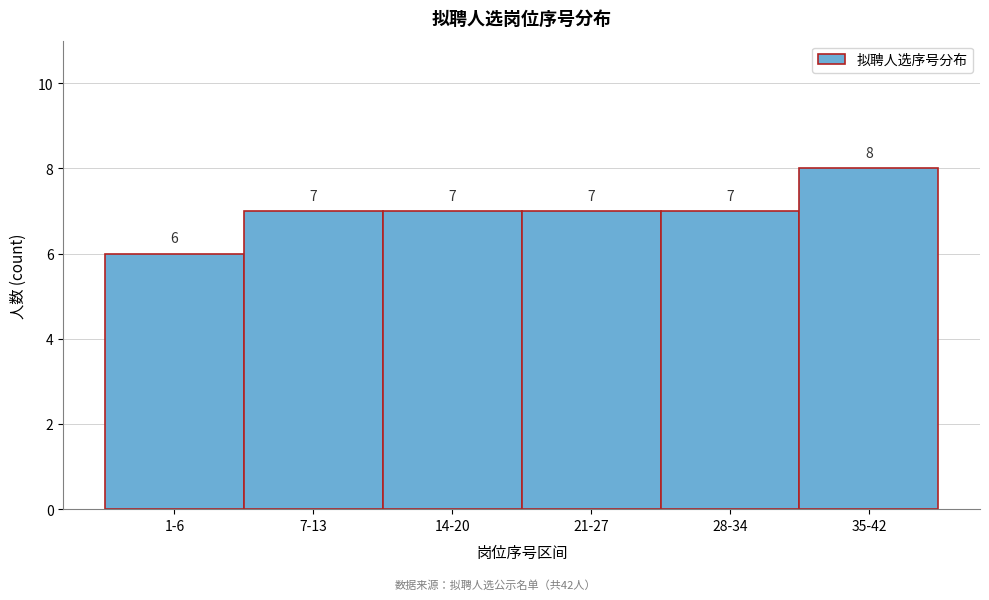

Reading left to right, transcribe all the data shown in this chart.

6	7	7	7	7	8